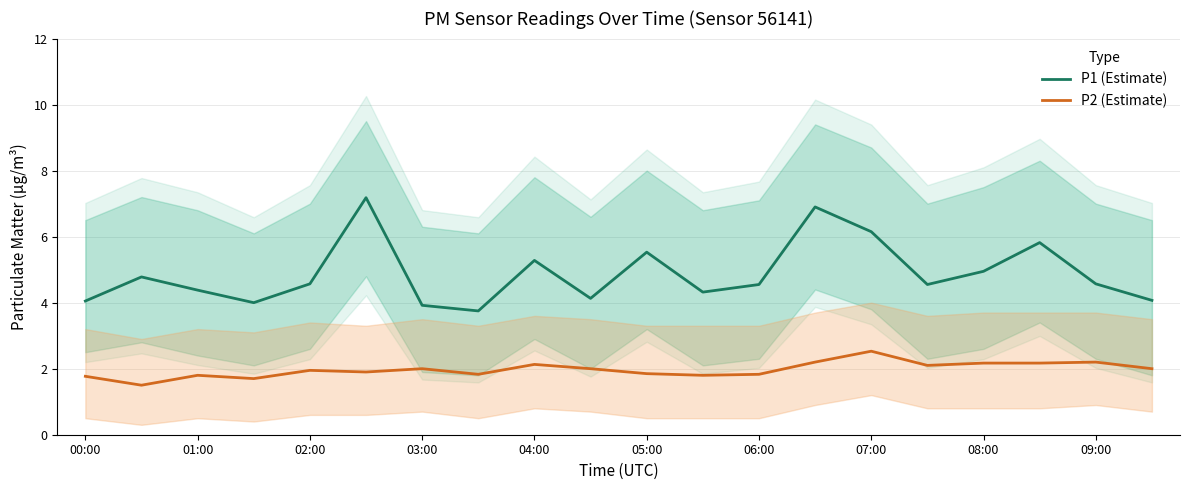

True or false: P1 (Estimate) has more than 0 interior local peaks.

True